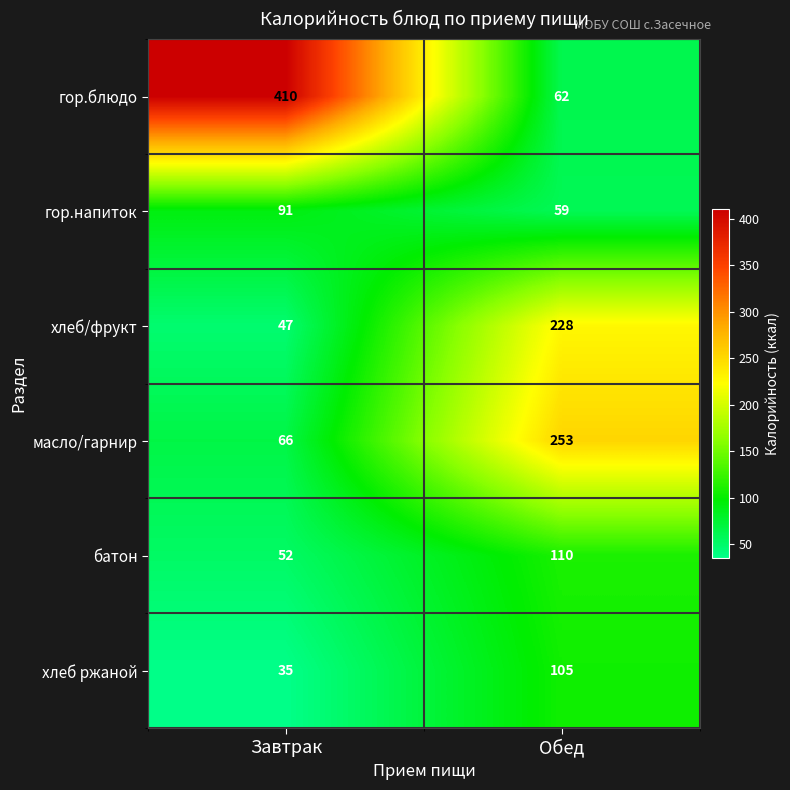

Reading right to left, extract all data points from this chart.

гор.блюдо: 62	410
гор.напиток: 59	91
хлеб/фрукт: 228	47
масло/гарнир: 253	66
батон: 110	52
хлеб ржаной: 105	35